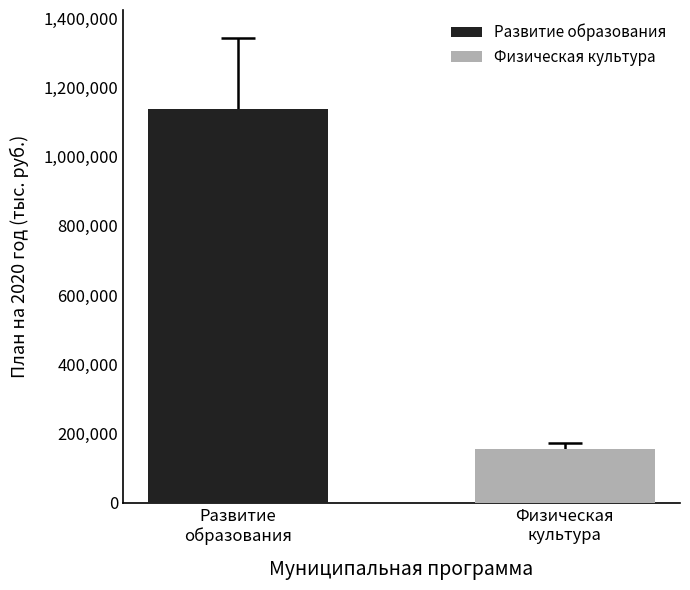

What is the minimum value shown in the chart?

156317